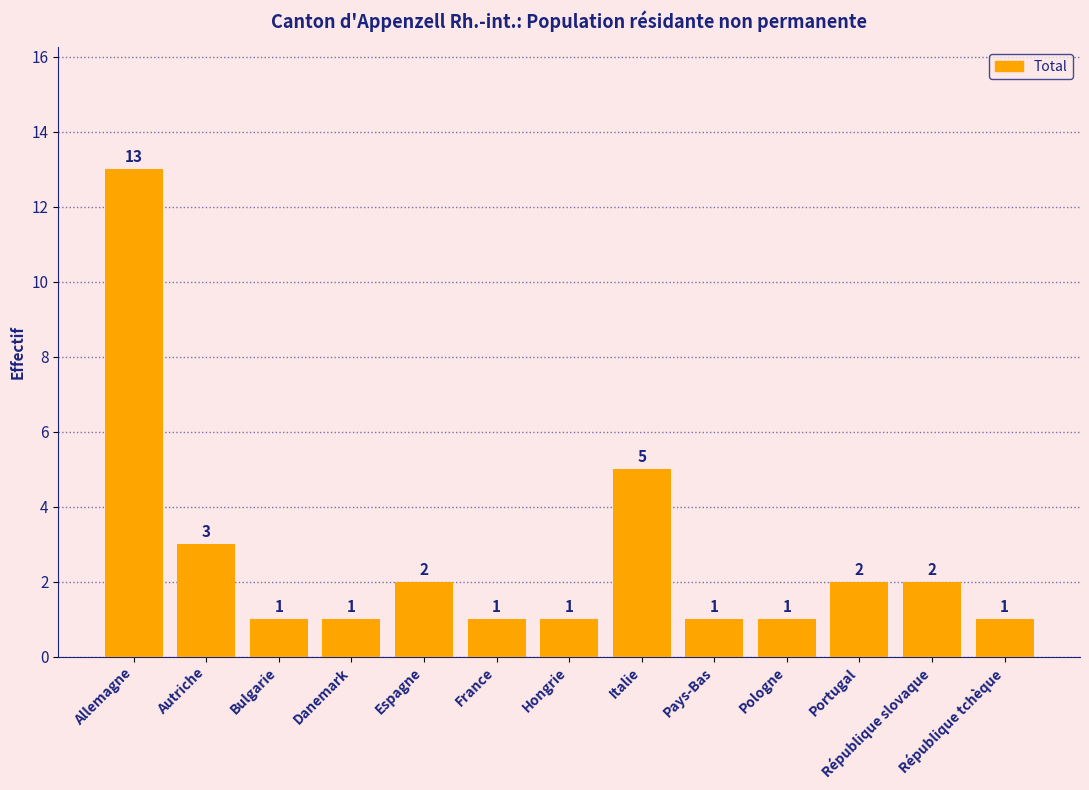

At which label is the value closest to 7?

Italie